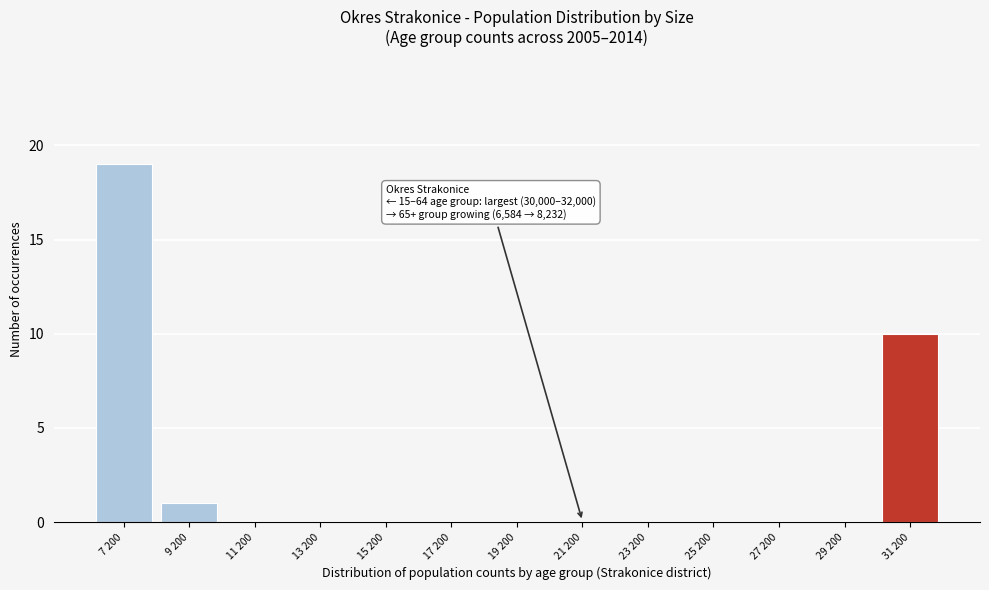

Reading left to right, transcribe all the data shown in this chart.

7 200=19	9 200=1	11 200=0	13 200=0	15 200=0	17 200=0	19 200=0	21 200=0	23 200=0	25 200=0	27 200=0	29 200=0	31 200=10